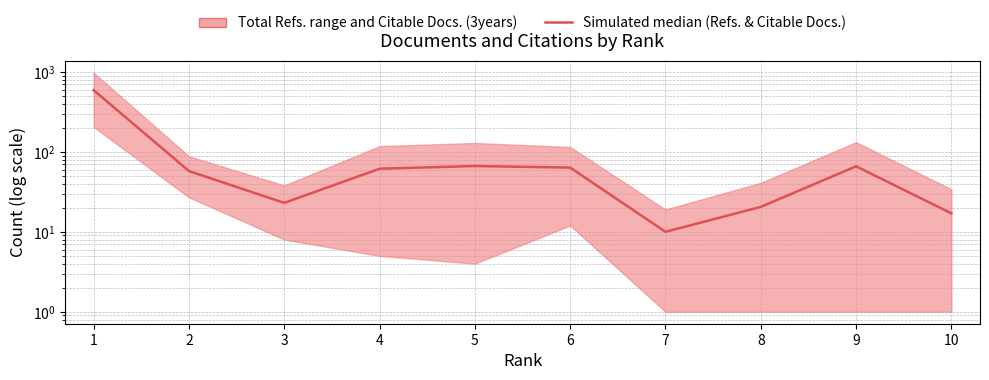

Is this an area chart (filled region under the line)?

No